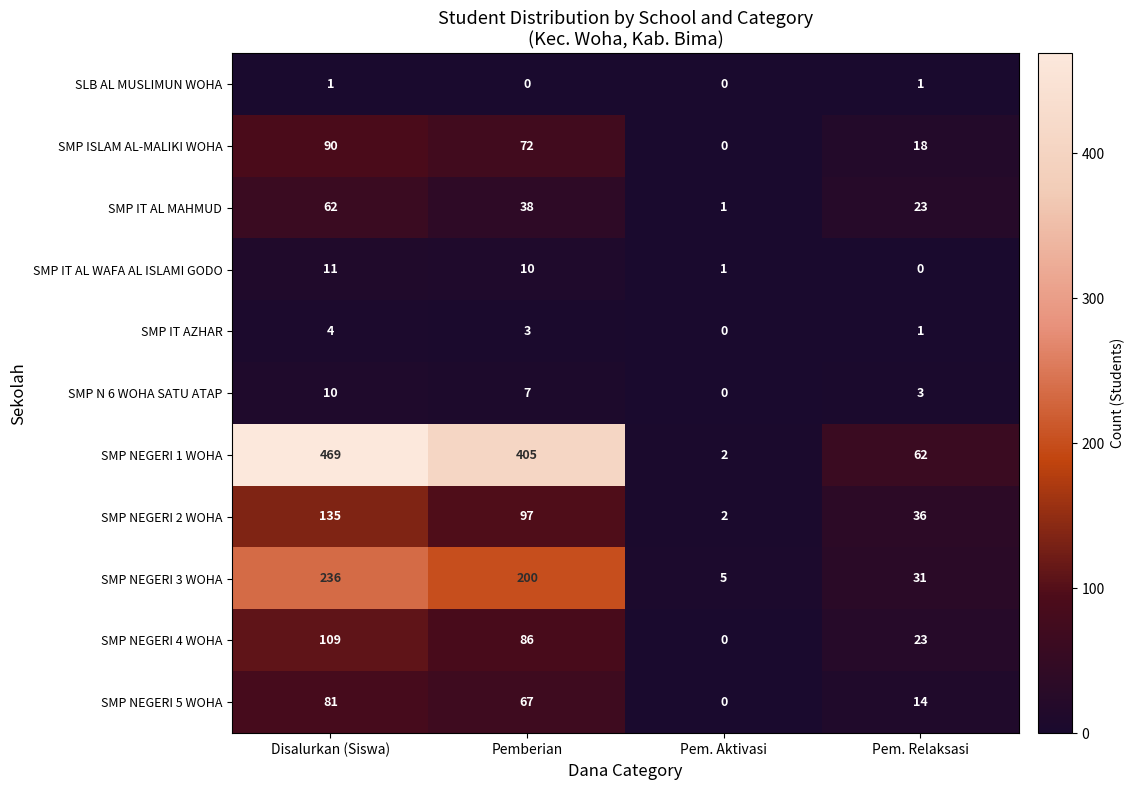

What is the difference between the maximum and second lowest values in the SMP IT AL MAHMUD series?

39